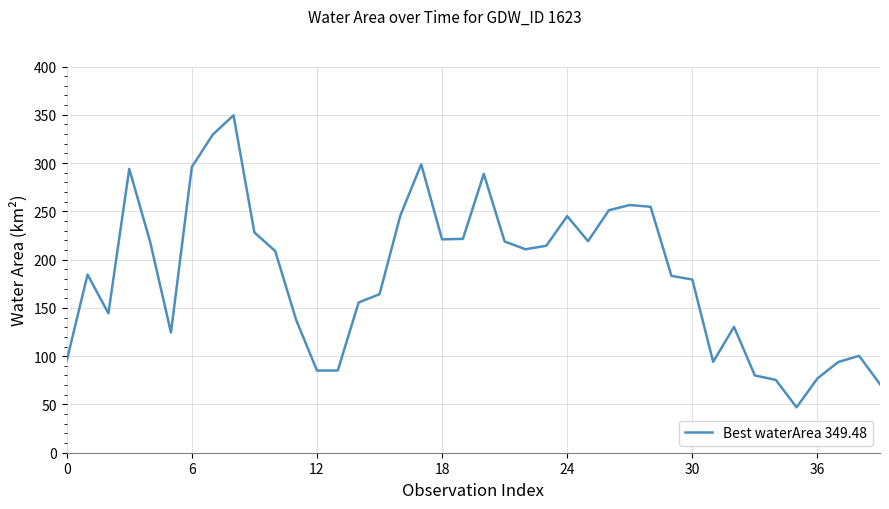

What is the maximum value shown in the chart?

349.5